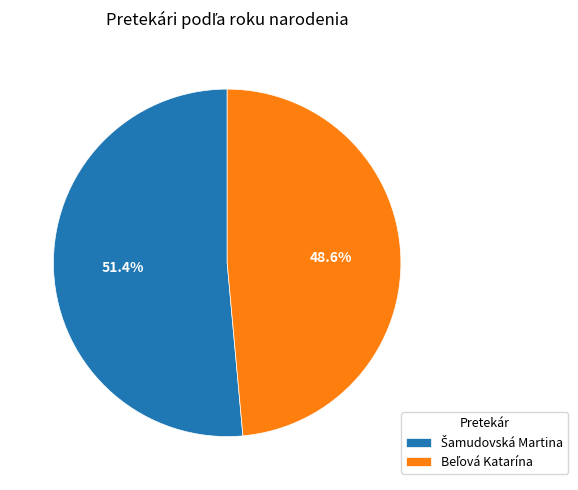

Is there a majority slice in this chart?

Yes